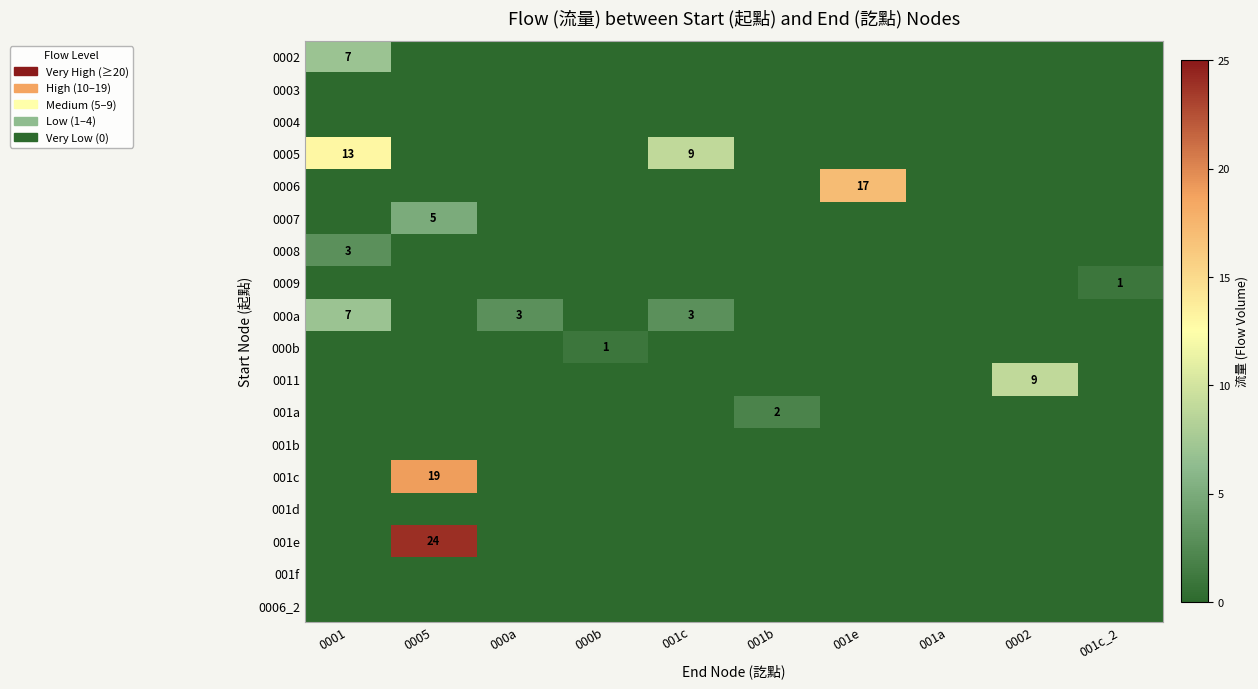

List the series in order of their peak value, lowest first.

0003, 0004, 001b, 001d, 001f, 0006_2, 0009, 000b, 001a, 0008, 0007, 0002, 000a, 0011, 0005, 0006, 001c, 001e